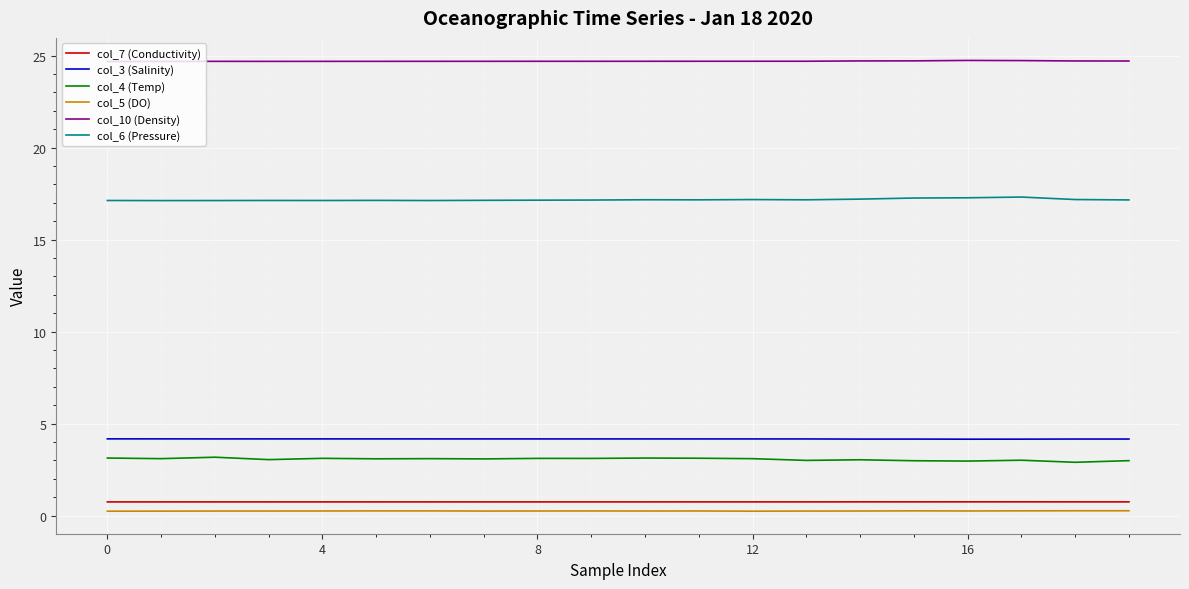

True or false: col_4 (Temp) and col_10 (Density) intersect in this chart.

False